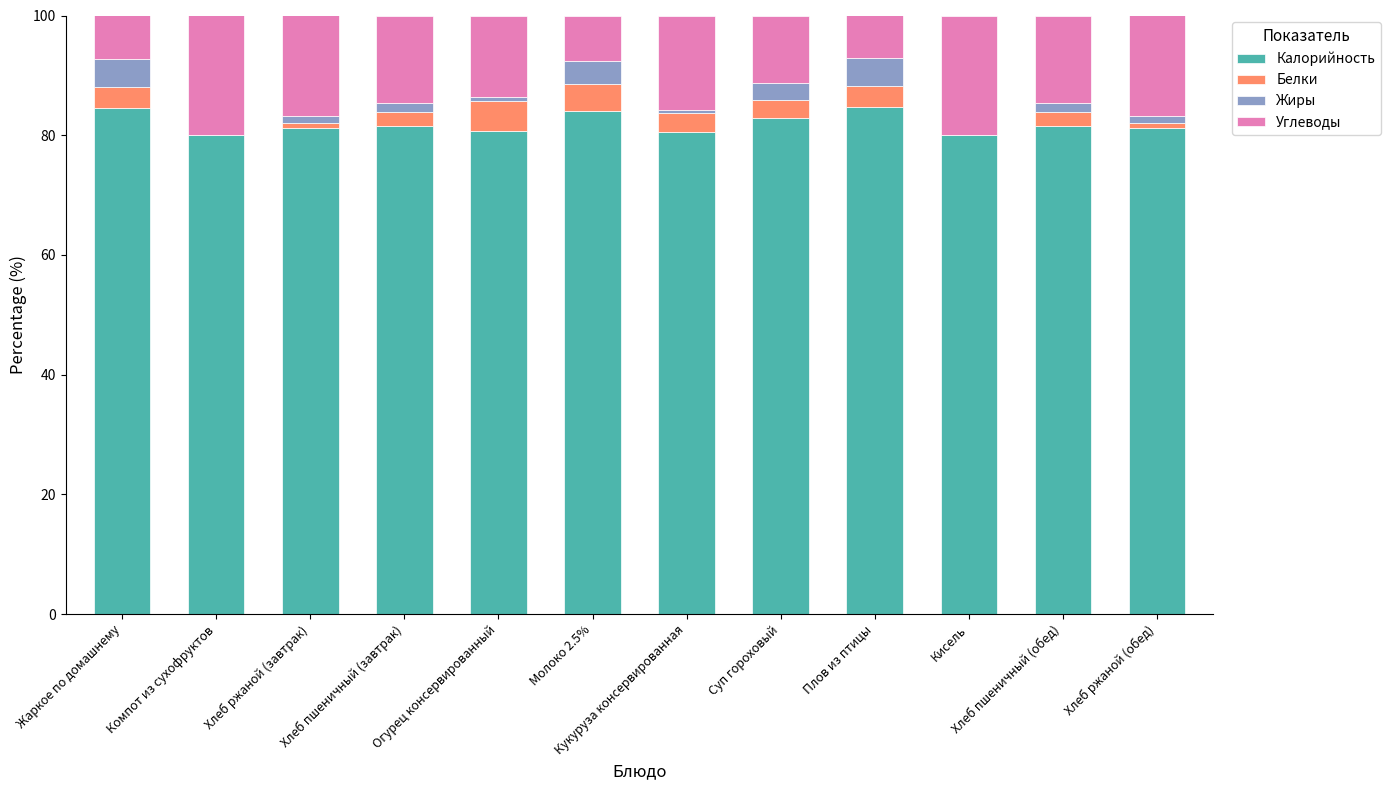

Are the bars horizontal?

No